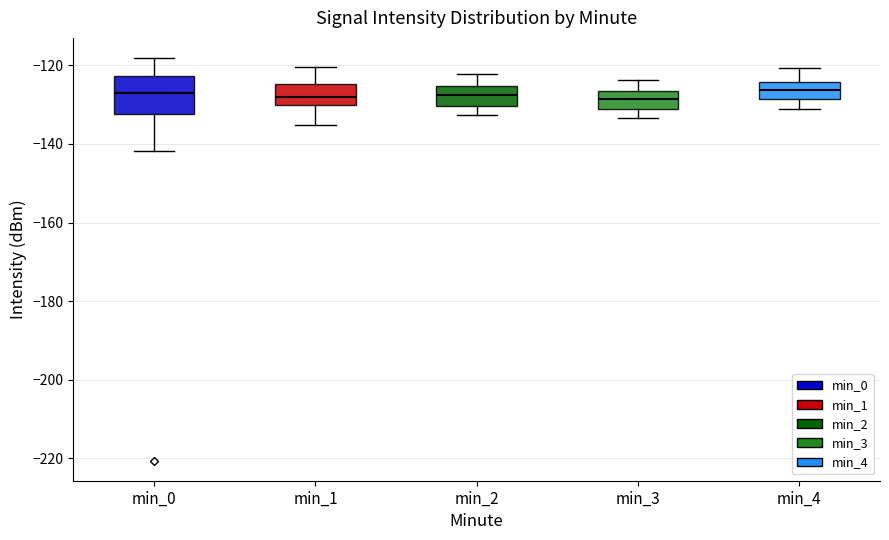

Where does the upper whisker of the box for min_3 end on the y-axis? The values are not printed on the chart, so give them approximately, as read against the axis.

-124